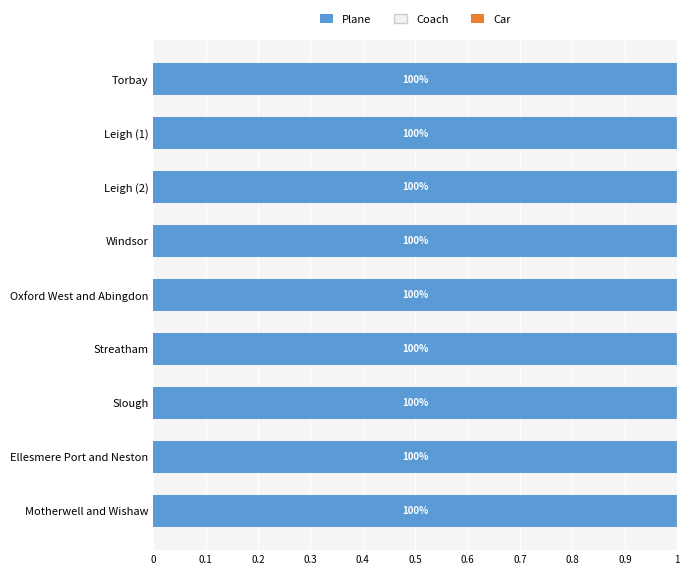

Is it true that Plane equals 1.0 at Streatham?

True